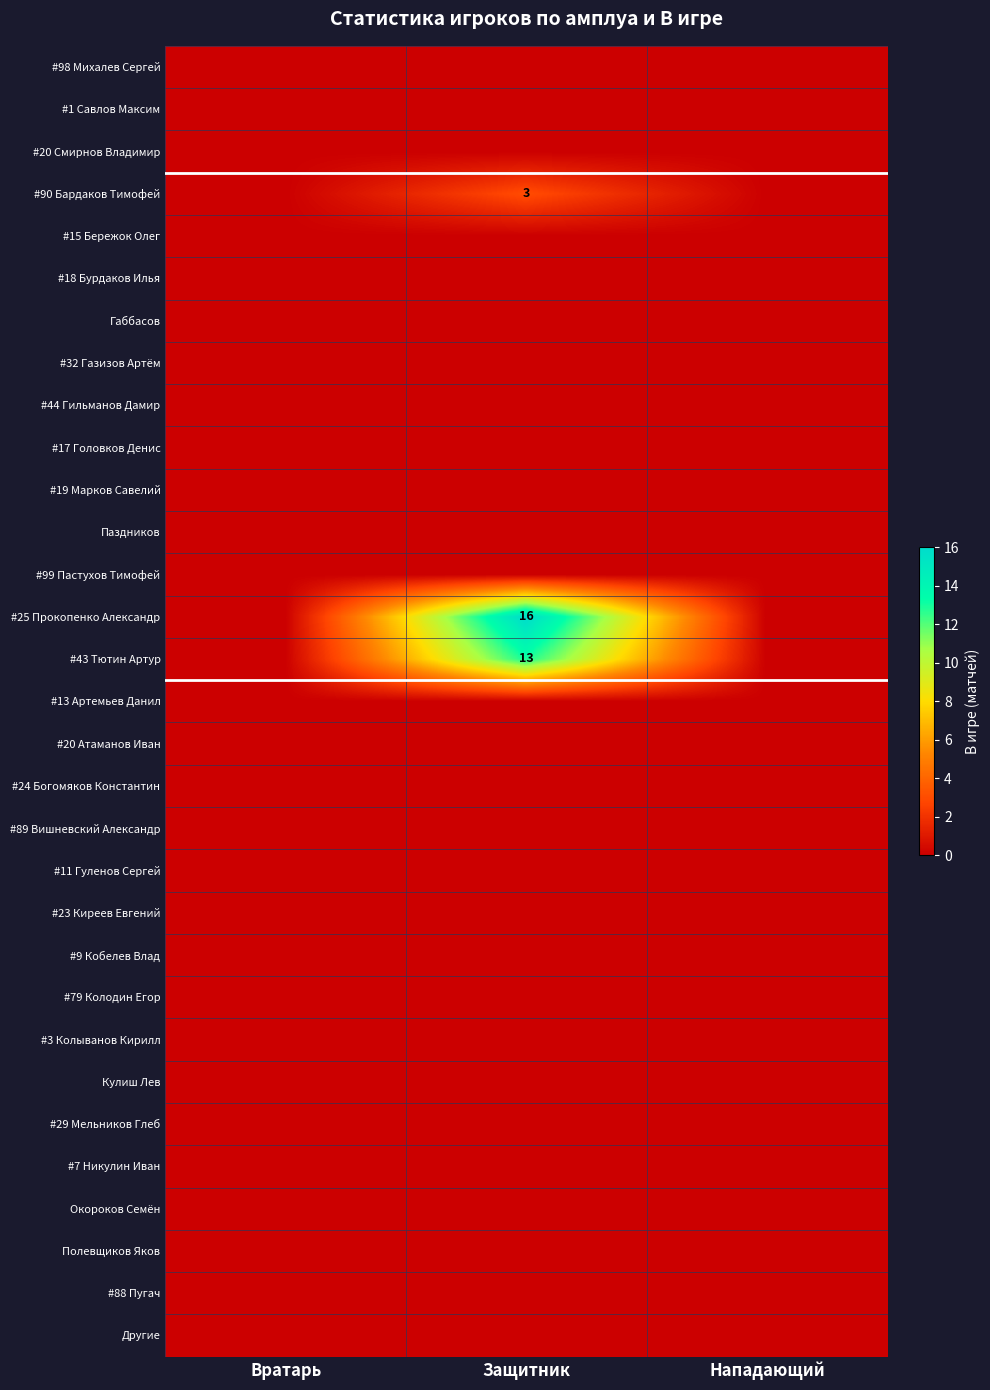

At which category does the chart reach its peak across all series?

Защитник